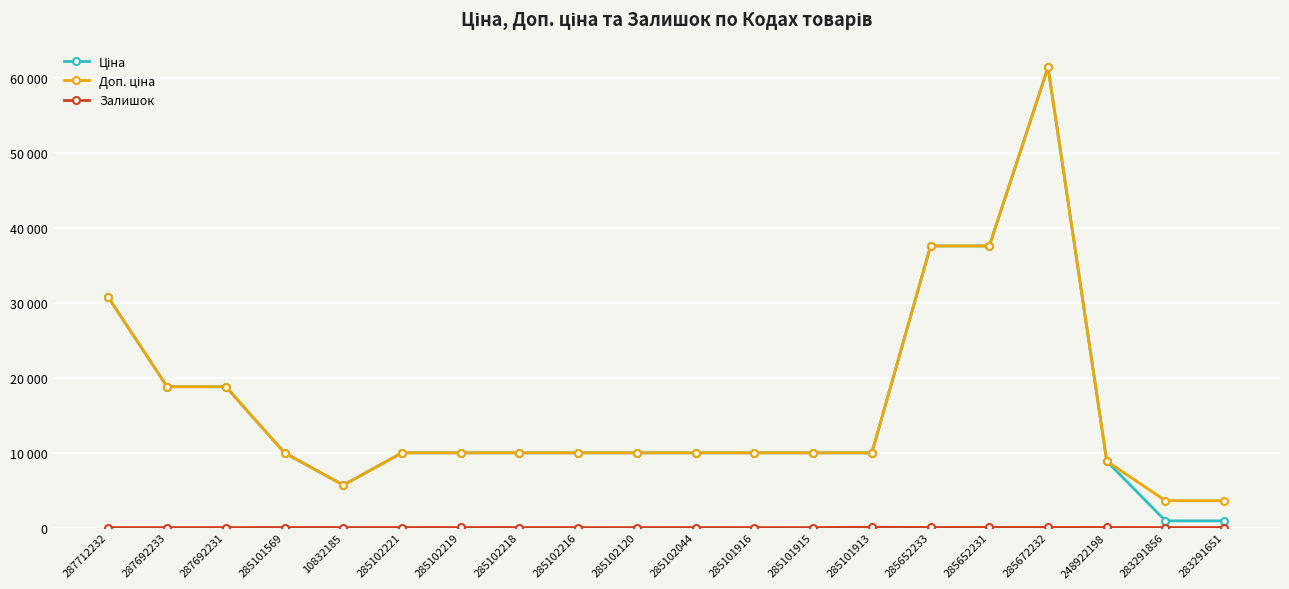

Does the chart have visible grid lines?

Yes